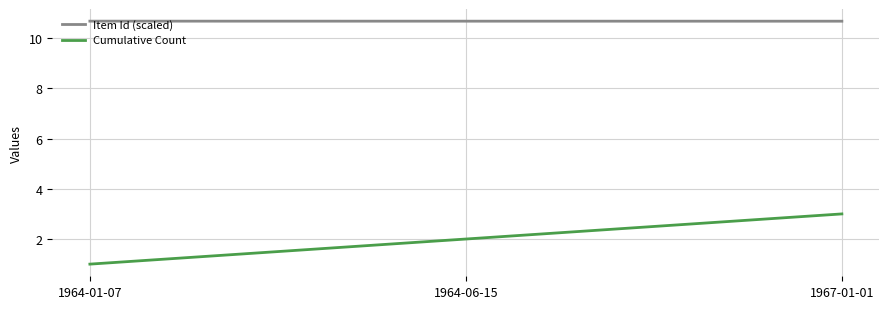

Which series has the largest range (max minus min)?

Cumulative Count